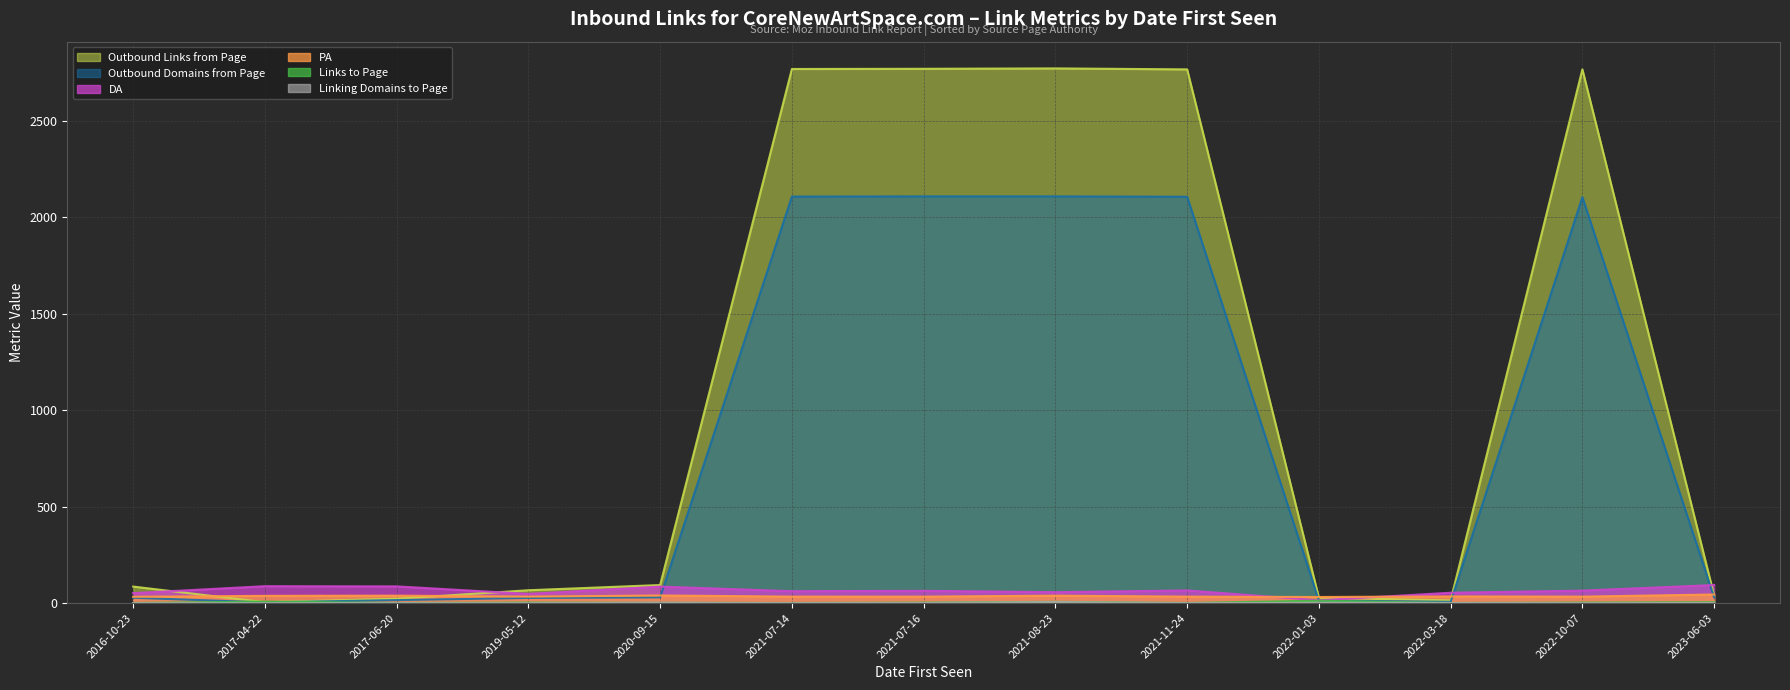

At how many categories does at least one series exceed 2445?

5